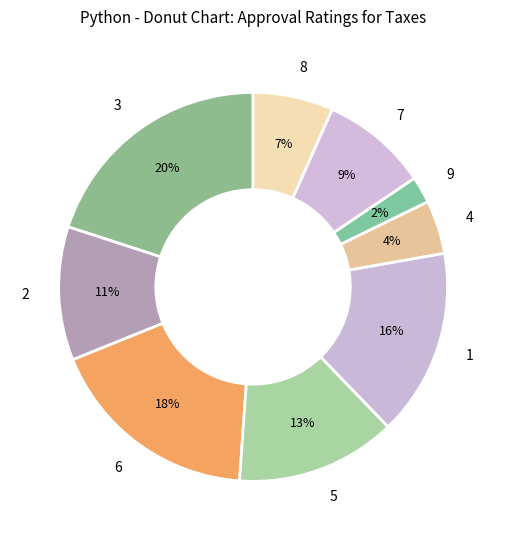

Which has a higher value, 2 or 6?

6